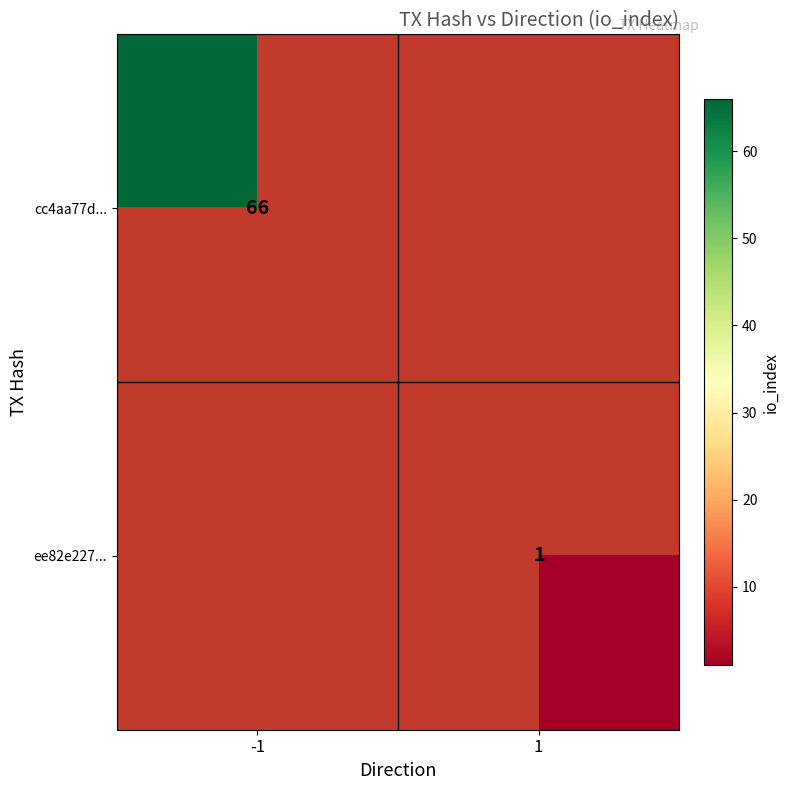

The cc4aa77d... series shows 13 at -1. True or false?

False